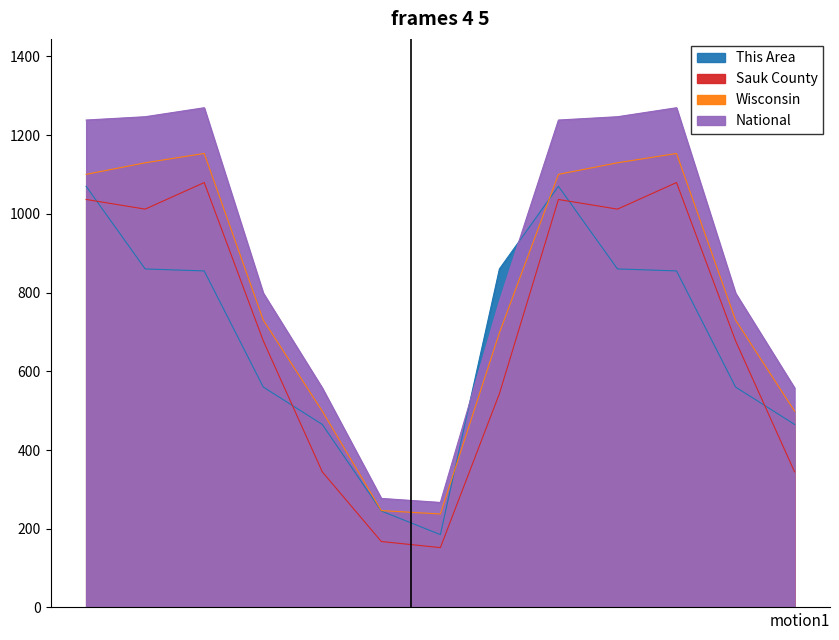

How many data points in National are less than 798?

5